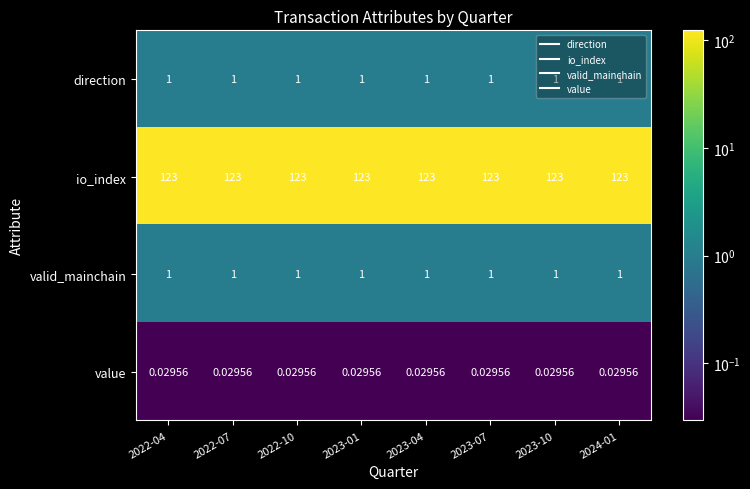

Which series has the largest total across all categories?

io_index